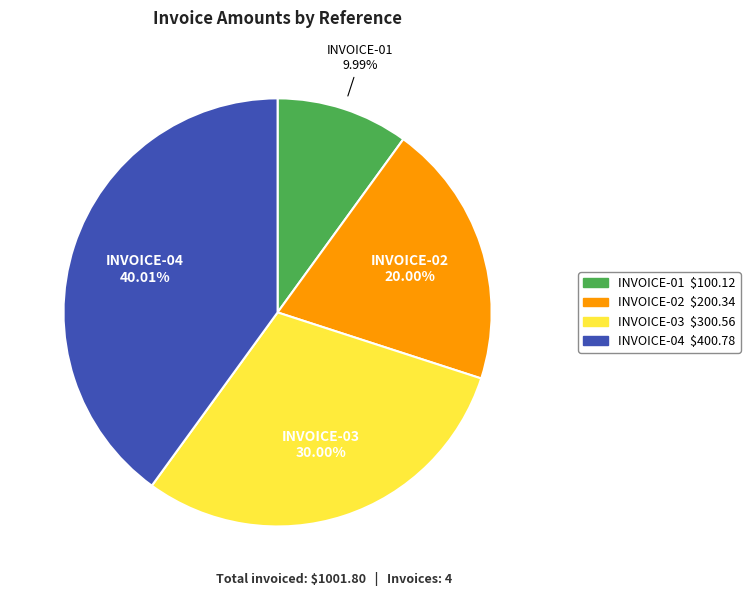

Which slice is the smallest?

INVOICE-01